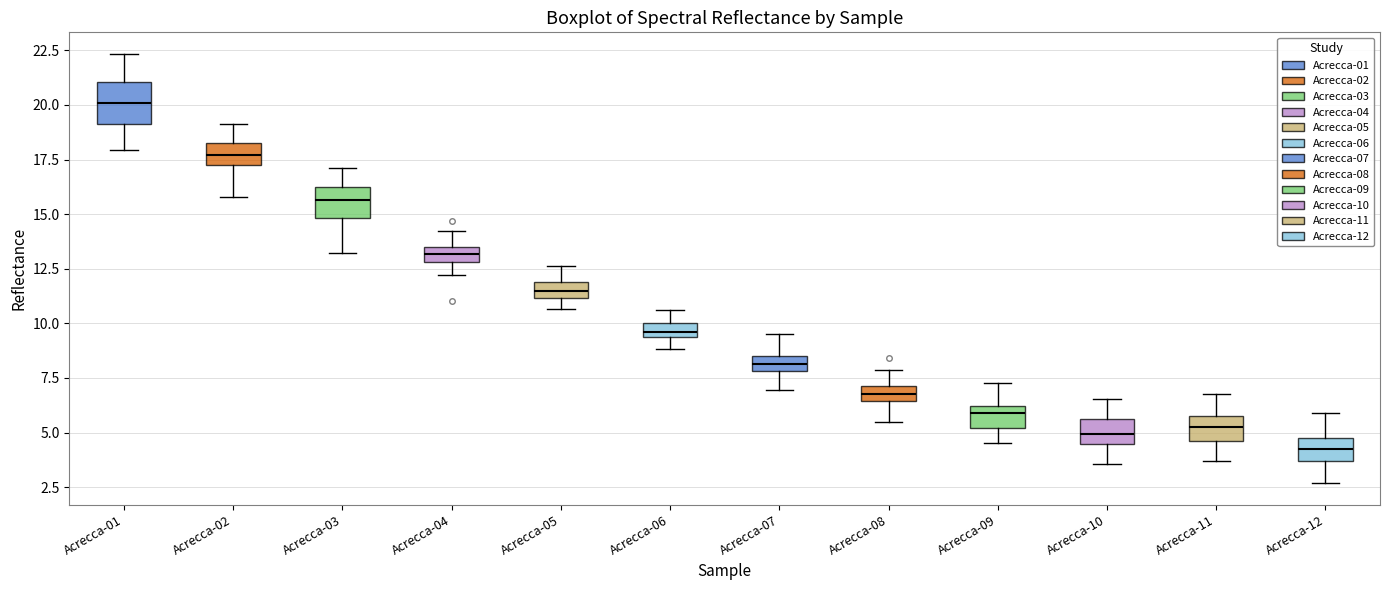

Where is the lower edge of the box for Acrecca-05 on the y-axis? The values are not printed on the chart, so give them approximately, as read against the axis.

11.0